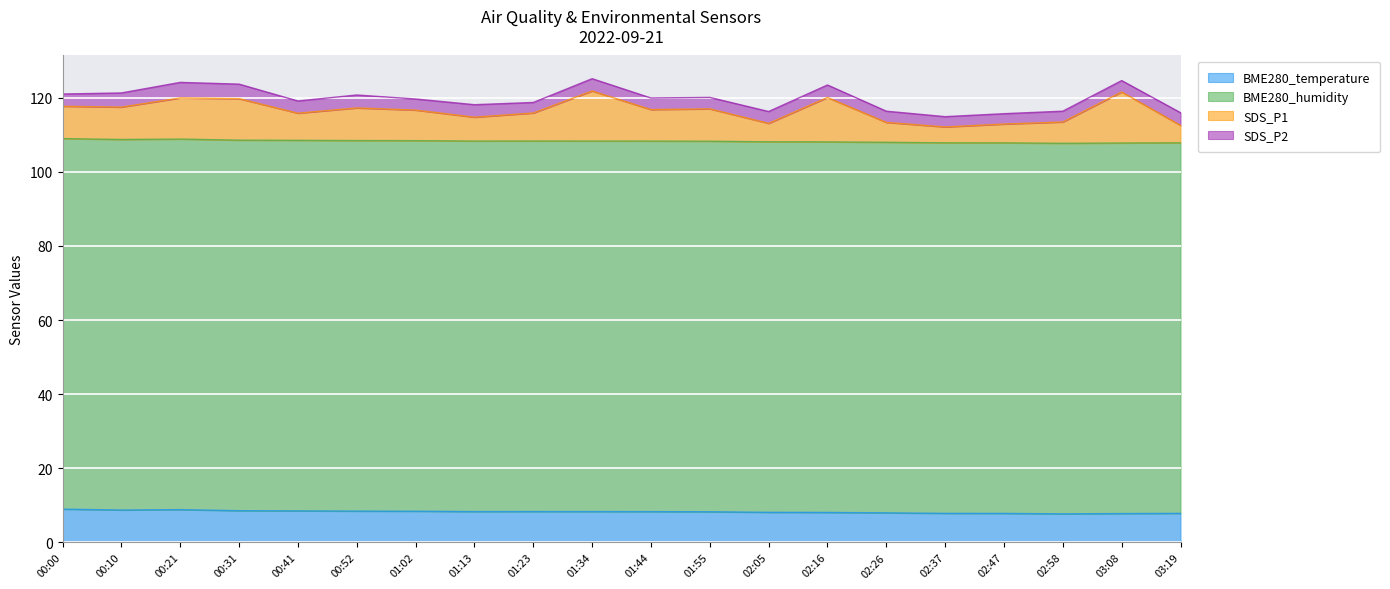

Where does the SDS_P1 series first go above 116?

00:00